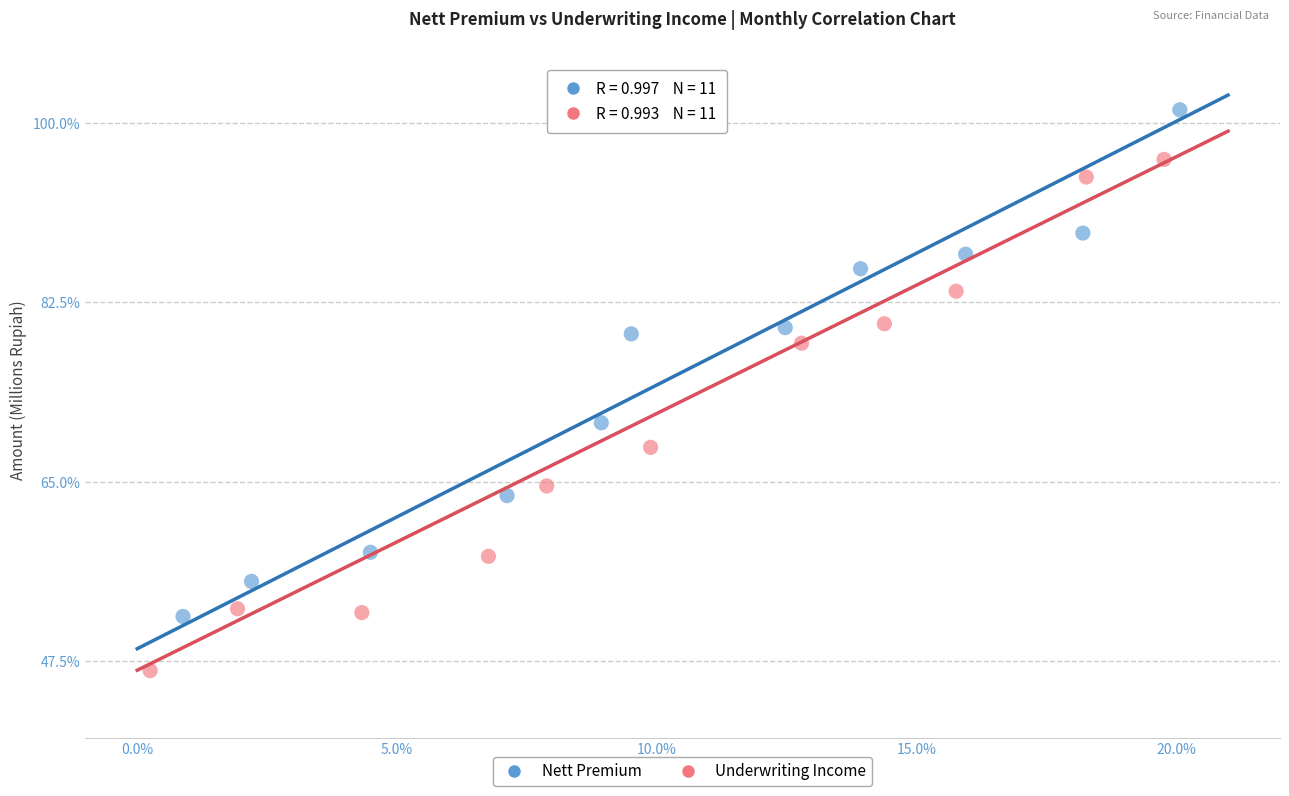

Which series contains the highest Y value?

Nett Premium